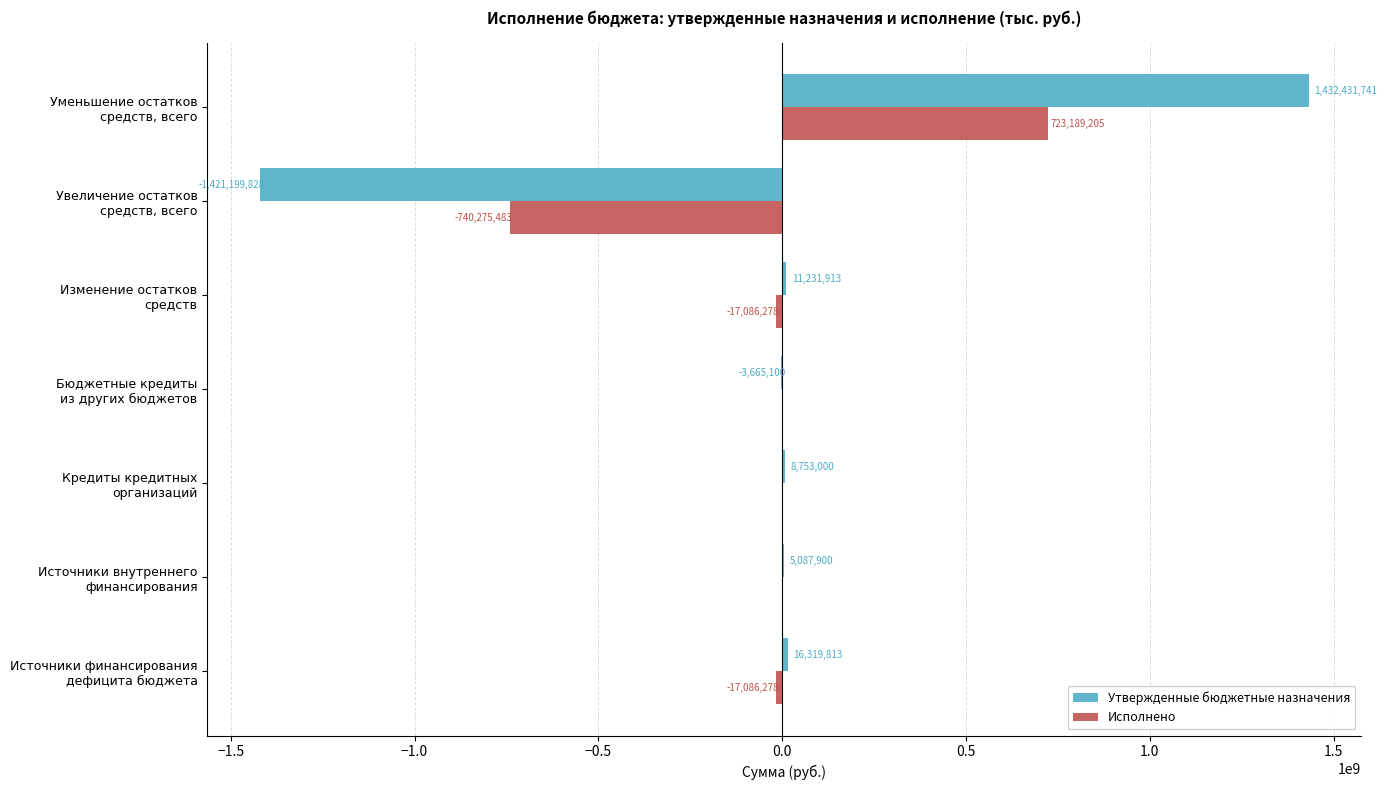

What is the highest value of the Исполнено series?

723189205.1